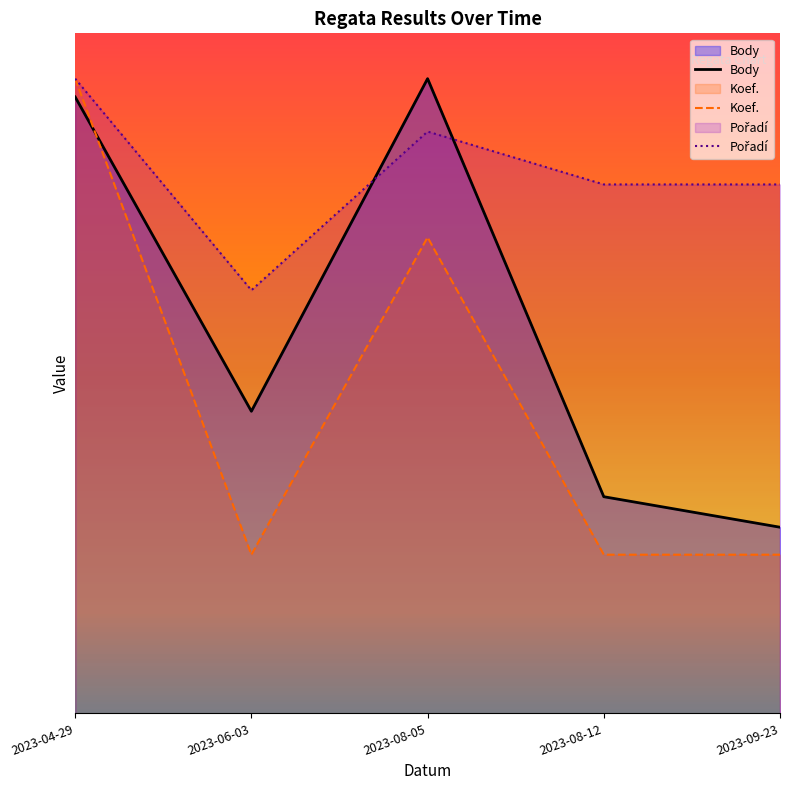

Read the Body value at 2023-04-29.

271.9